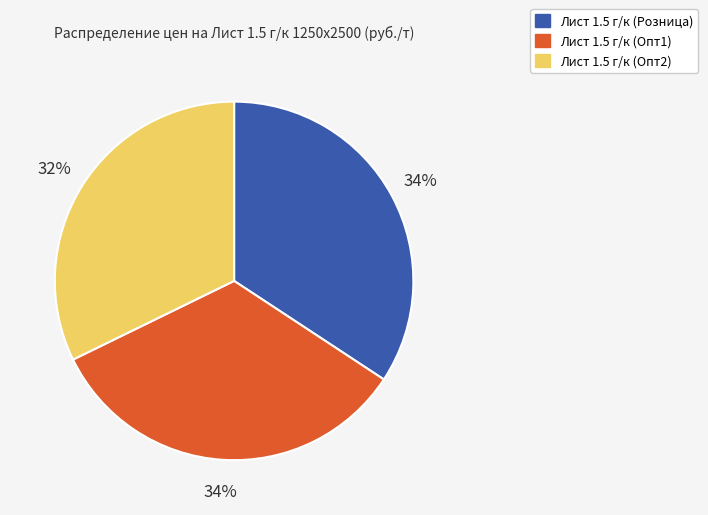

Does Лист 1.5 г/к (Опт2) account for over 50% of the chart?

No